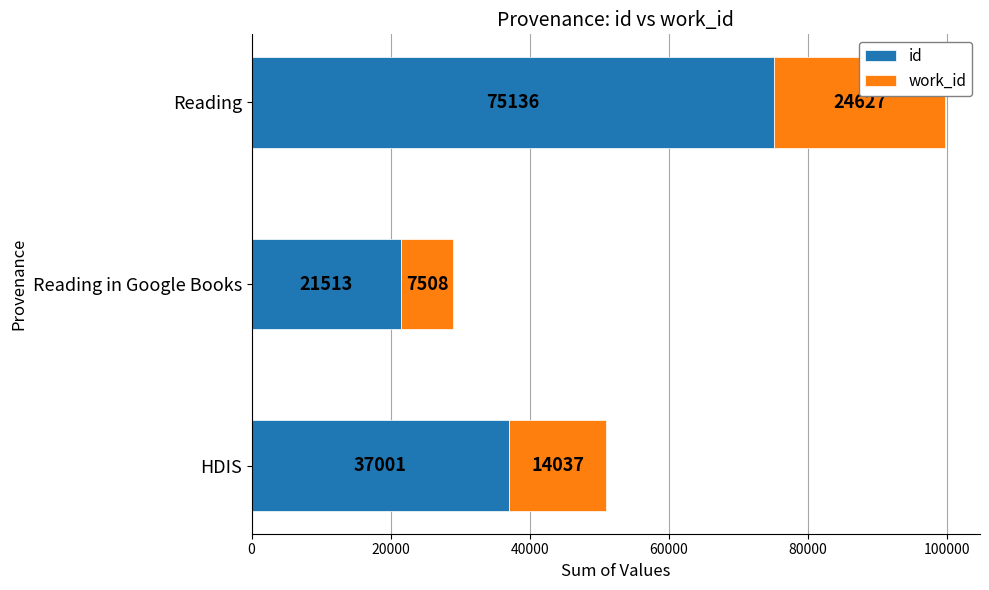

Rank the categories by id value from highest to lowest.

Reading, HDIS, Reading in Google Books